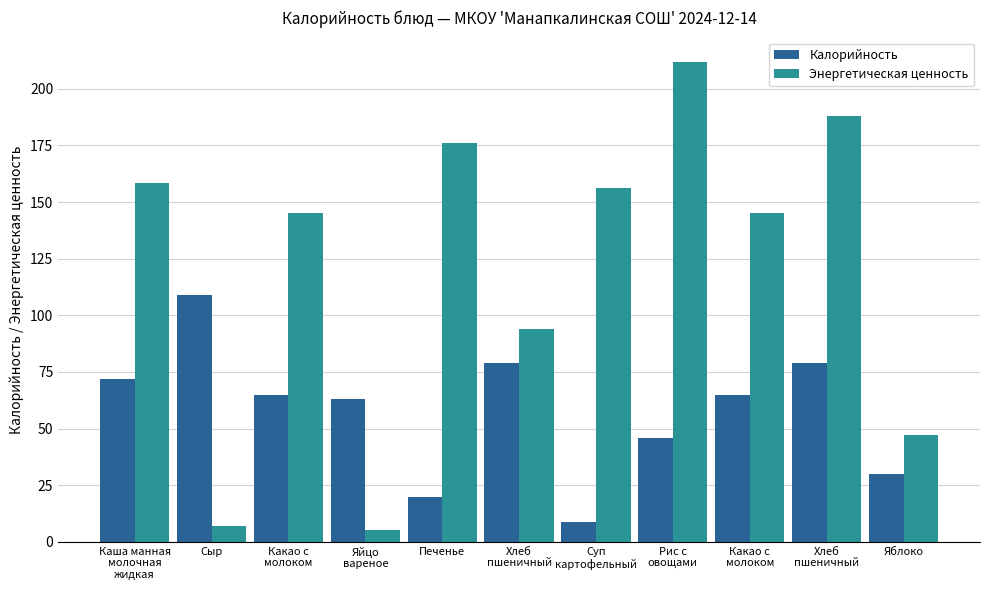

What is the smallest value displayed?

5.1